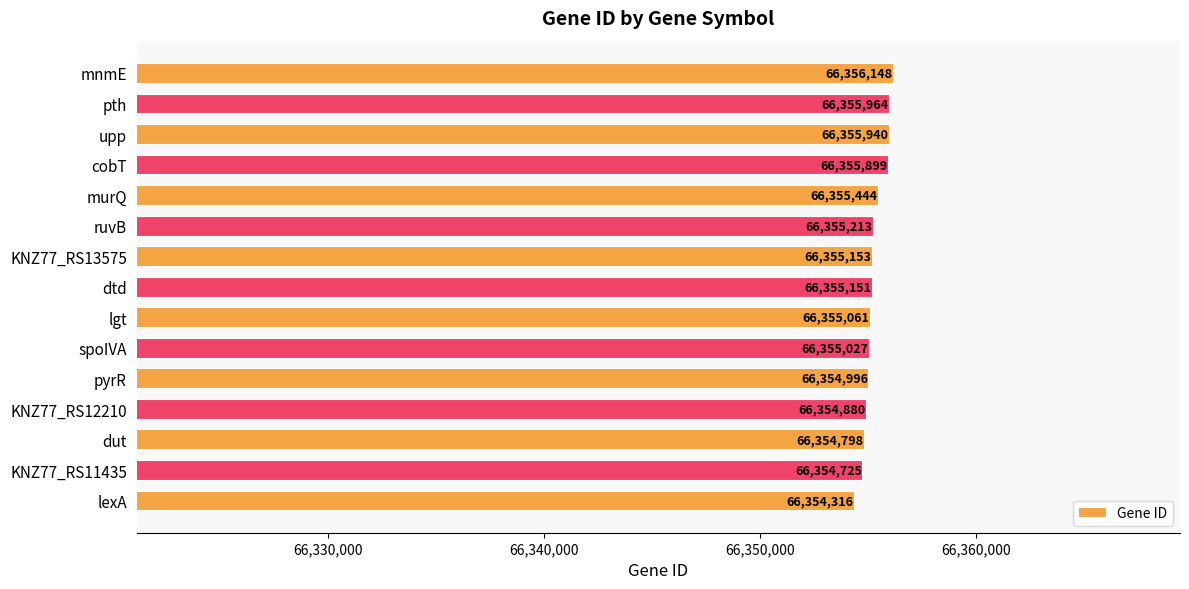

Approximately how many times larger is the value at lgt compared to KNZ77_RS12210?

1.0